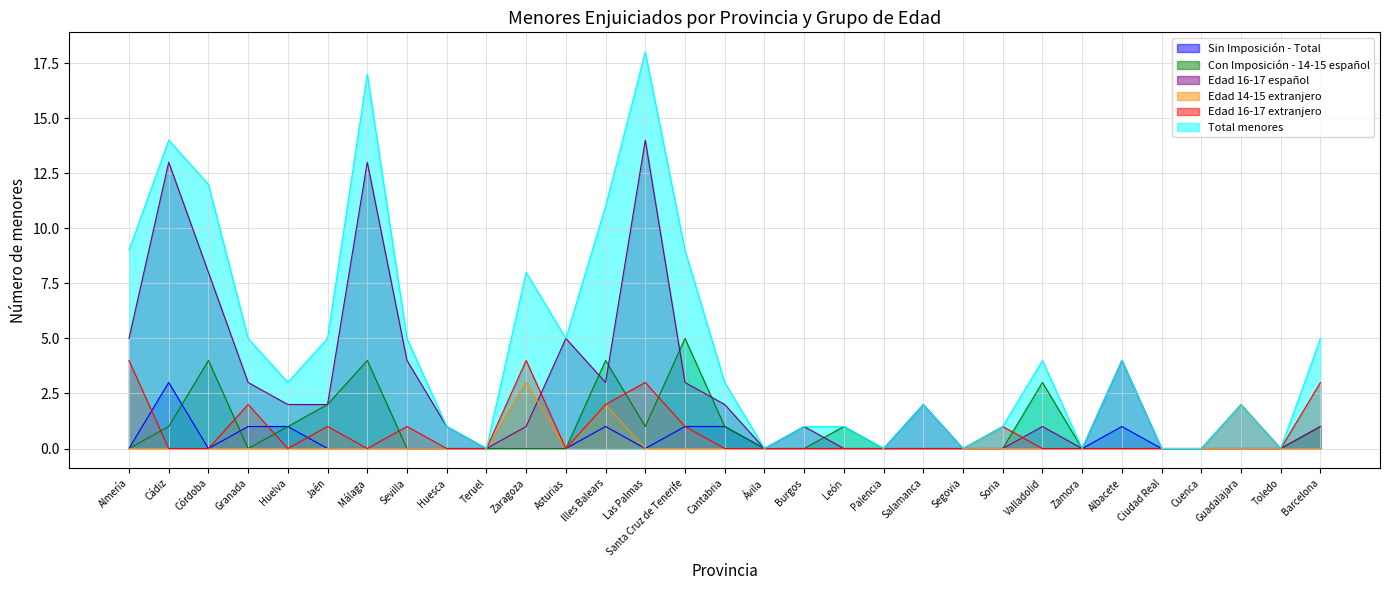

Which series has the largest range (max minus min)?

Total menores